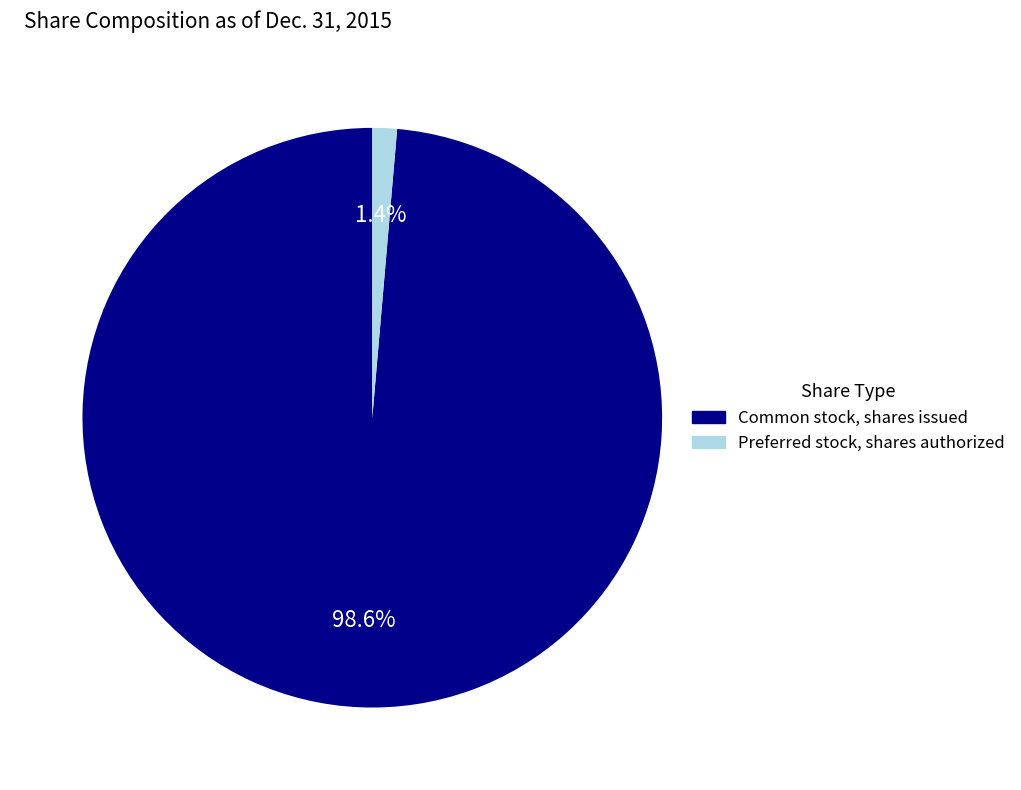

To the nearest percent, what is the difference between the largest and smallest slice percentages?

97%